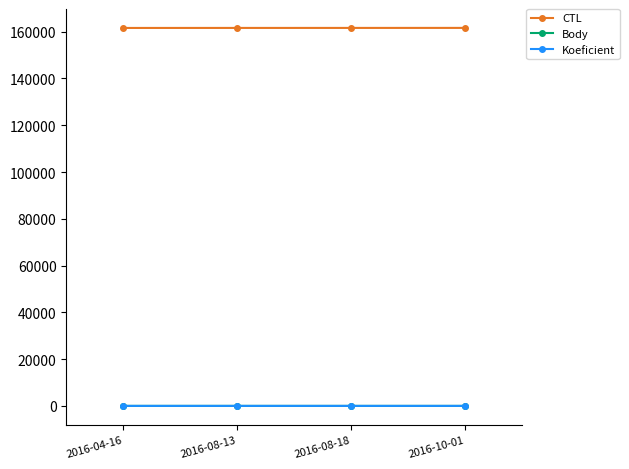

True or false: CTL has a value of 251290 at 2016-04-16.

False